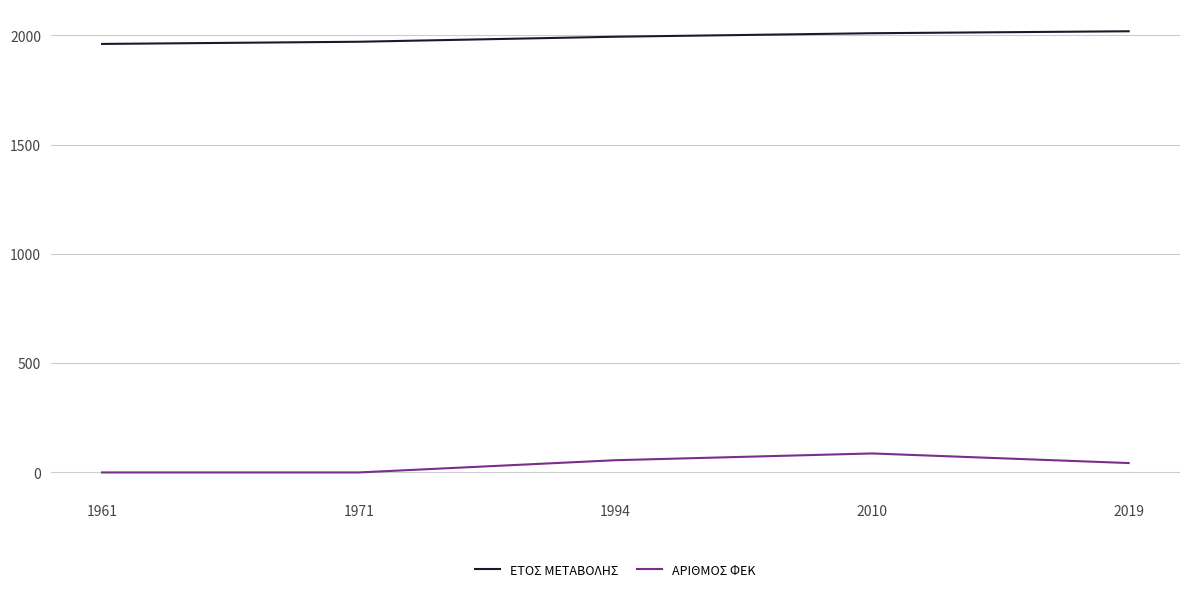

The value of ΑΡΙΘΜΟΣ ΦΕΚ at 1971 is 0. True or false?

True